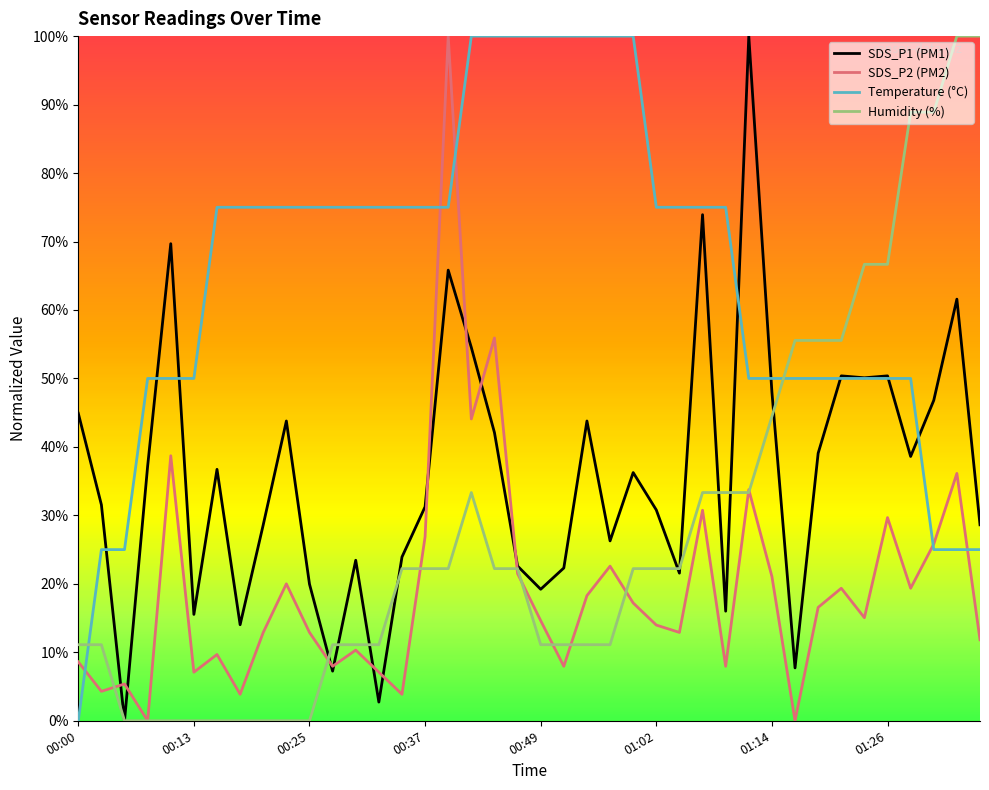

What is the greatest value displayed?

100.0